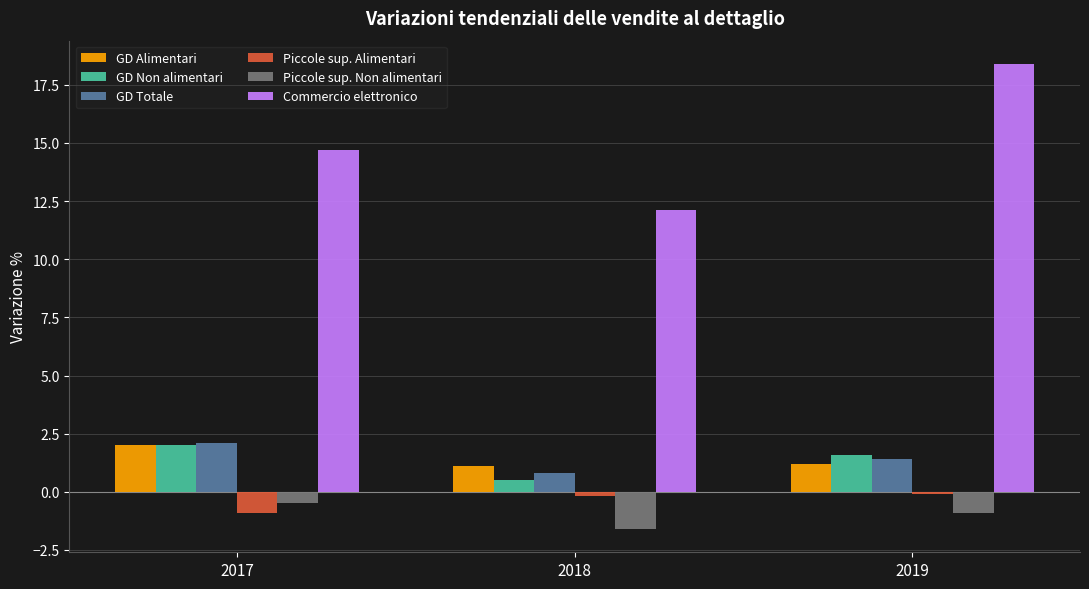

List the labels in order of GD Totale value, smallest first.

2018, 2019, 2017